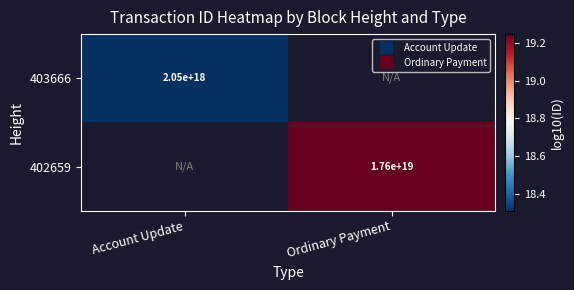

At Ordinary Payment, list the series in order from largest to smallest.

403666, 402659